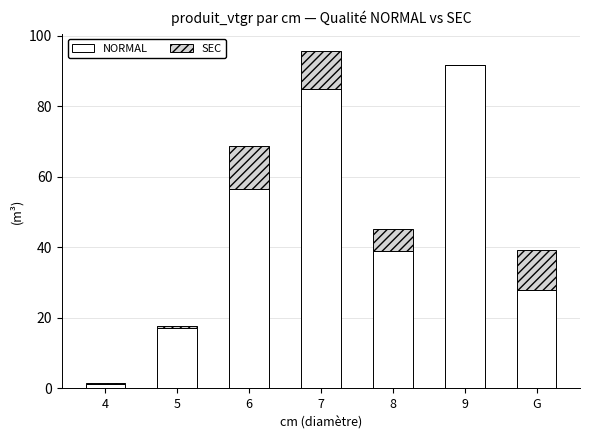

What is the approximate value of NORMAL at 8?

39.0